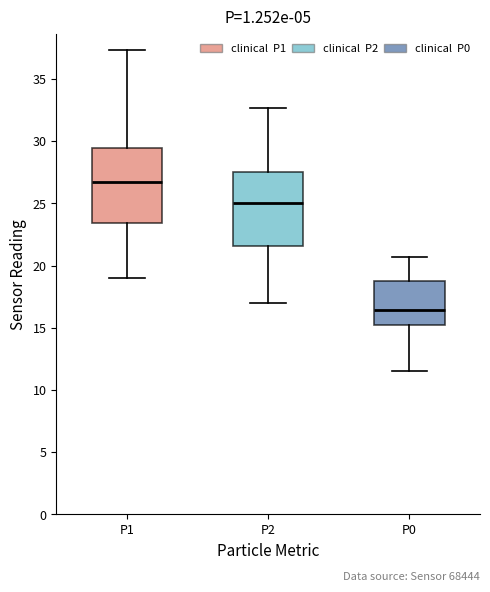

Reading left to right, read every box against the y-axis: the position of its median line, the range the box covers, and the ends of its whiskers. The values are not printed on the chart, so give them approximately, as read against the axis.

P1: median 27.0, box 23.5 to 29.5, whiskers 19.0 to 37.5
P2: median 25.0, box 21.5 to 27.5, whiskers 17.0 to 32.5
P0: median 16.5, box 15.0 to 19.0, whiskers 11.5 to 20.5